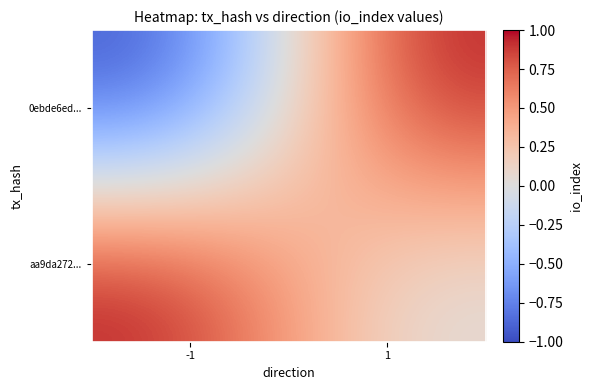

Which series has the widest spread of values?

0ebde6ed...